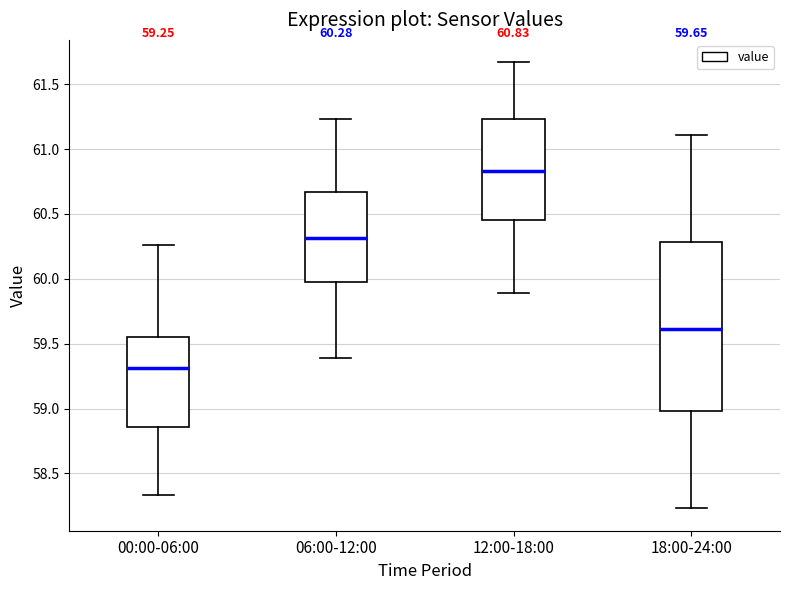

Comparing the boxes themselves (not the whiskers), which one is the tallest?

18:00-24:00